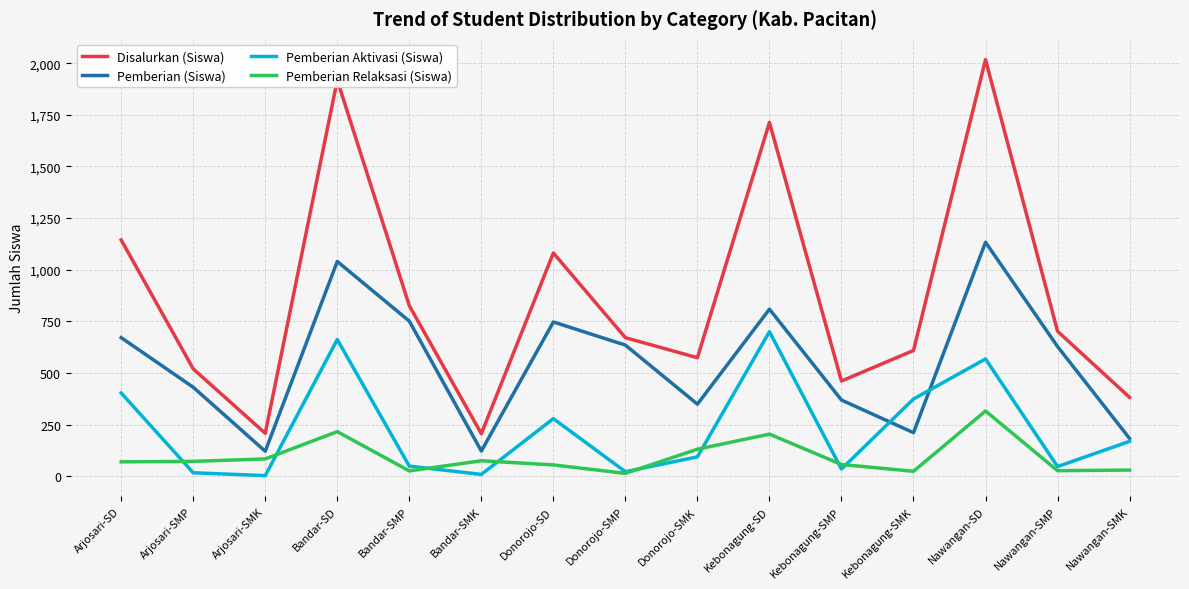

What is the sum of all Pemberian Aktivasi (Siswa) values?

3431